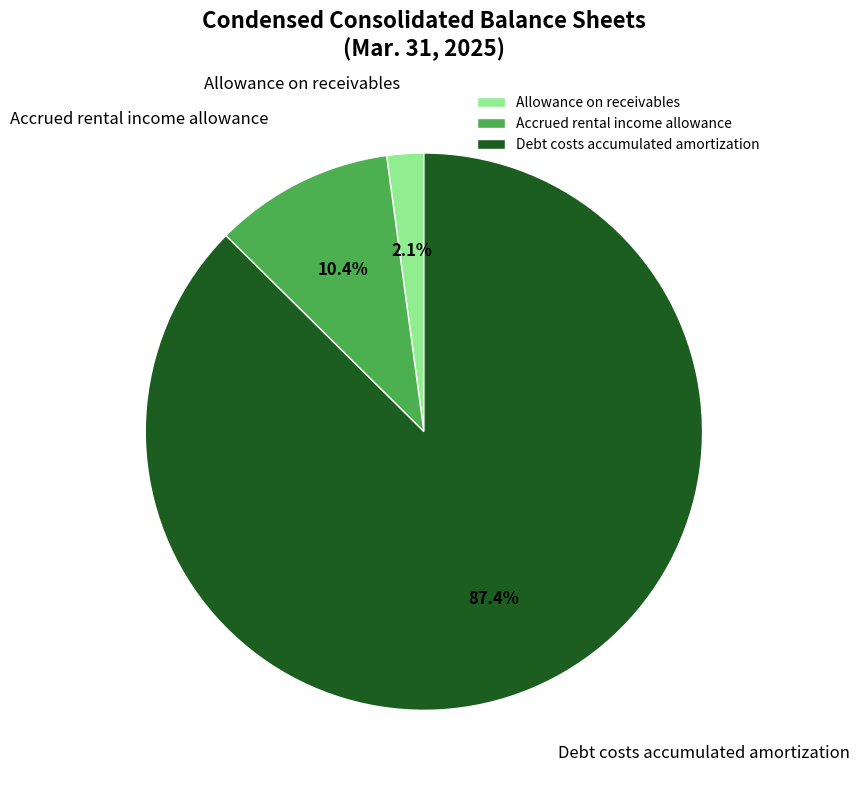

What is the smallest slice in the pie chart?

Allowance on receivables